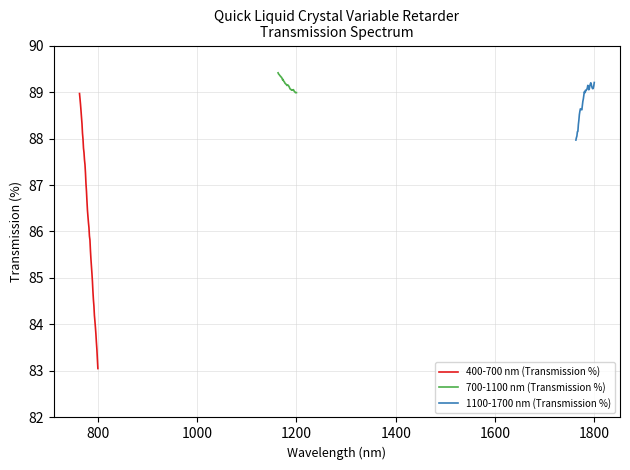

Is it true that 1100-1700 nm (Transmission %) equals 129.8 at 24?

False